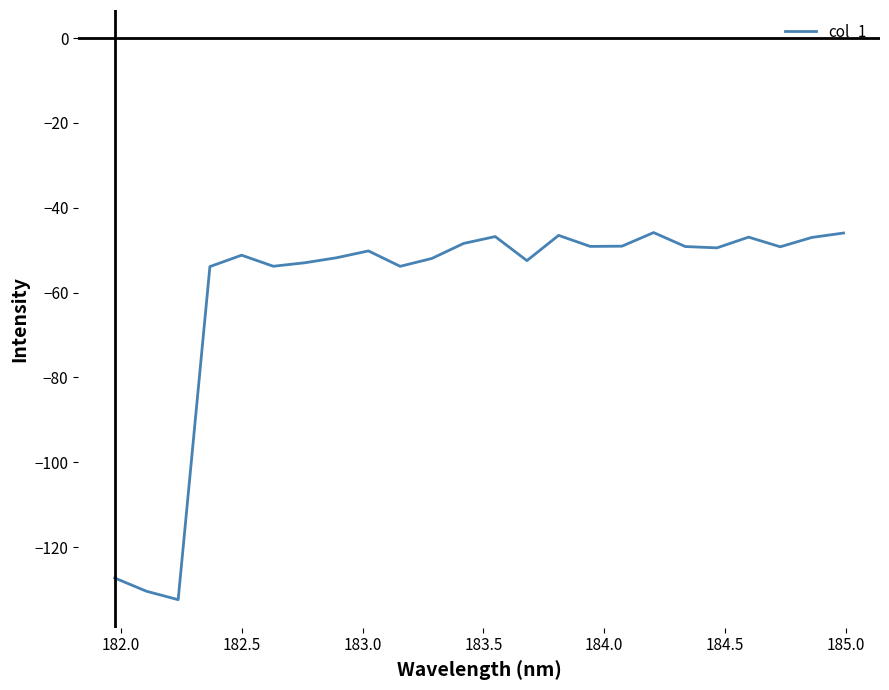

What is the difference between the maximum and minimum values?

86.5